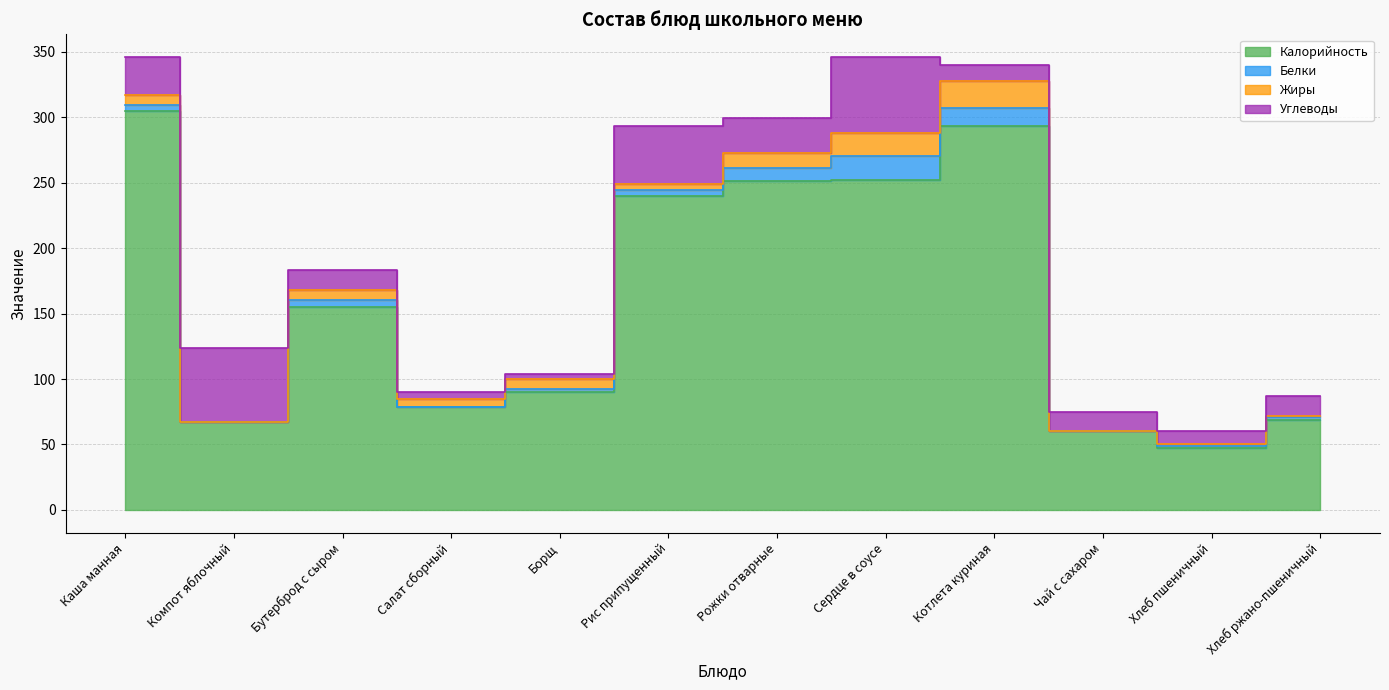

What is the difference between the Белки values at Сердце в соусе and Чай с сахаром?

18